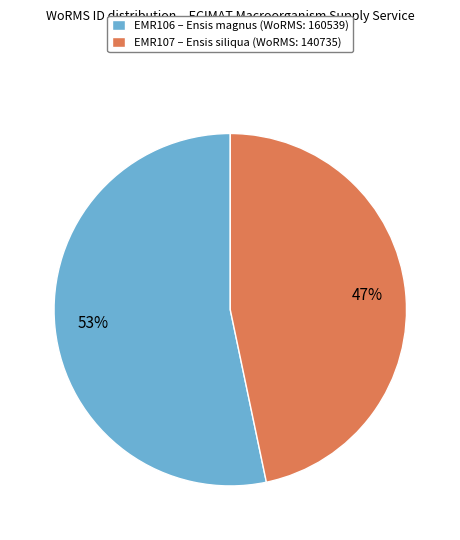

Which has a higher value, EMR106 – Ensis magnus (WoRMS: 160539) or EMR107 – Ensis siliqua (WoRMS: 140735)?

EMR106 – Ensis magnus (WoRMS: 160539)